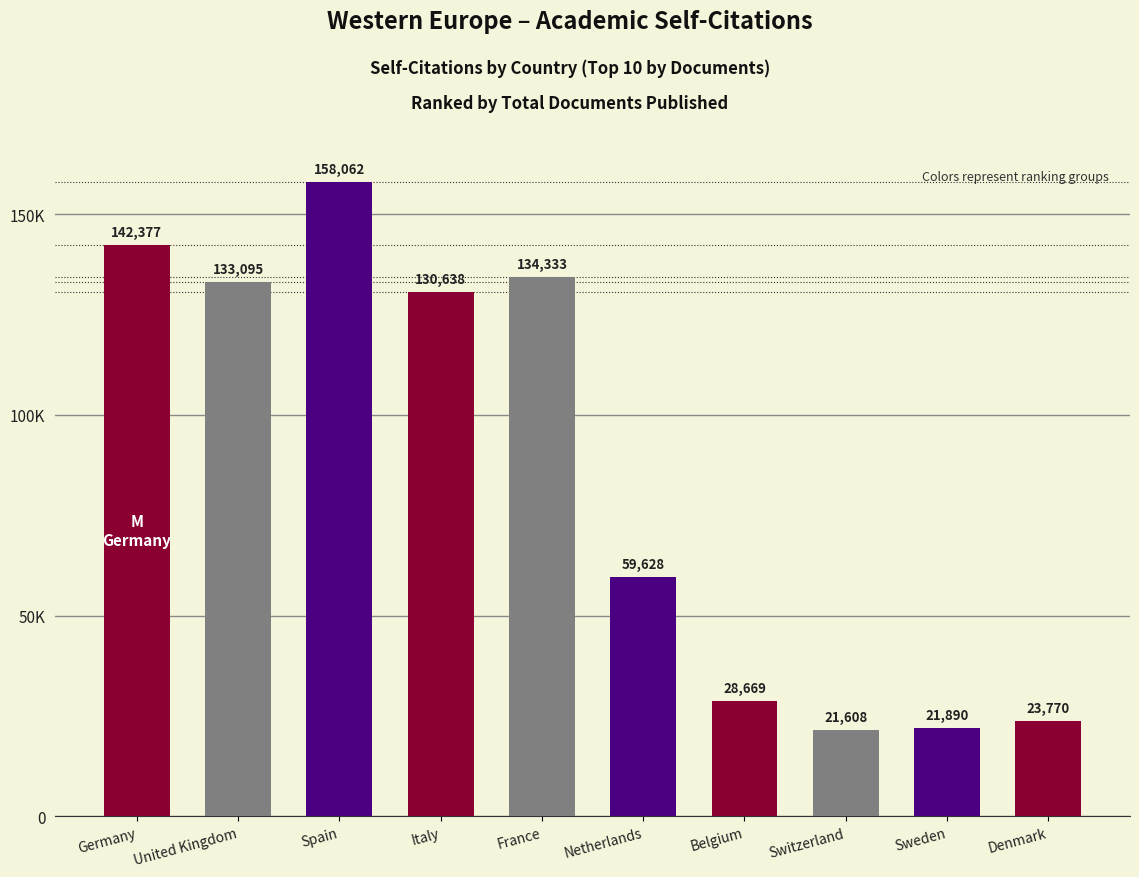

What is the sum of all values?

854070